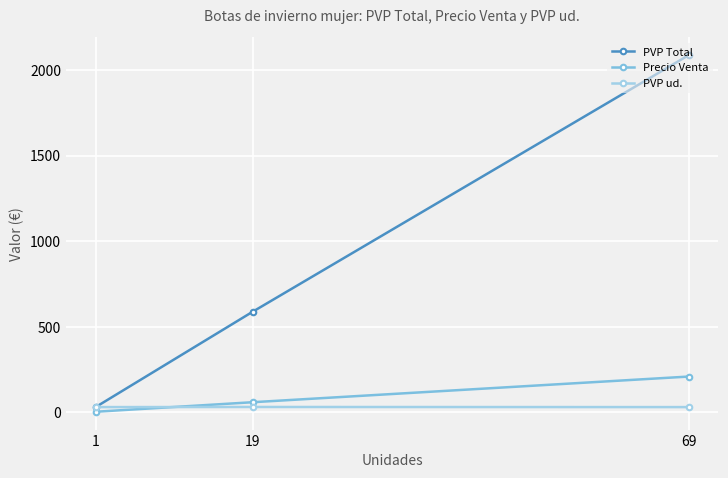

Which category has the highest value in the Precio Venta series?

69